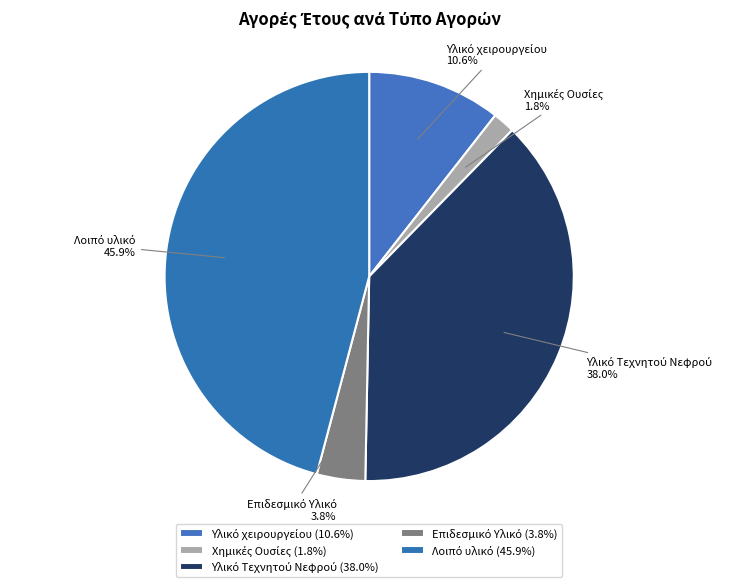

Is there a majority slice in this chart?

No